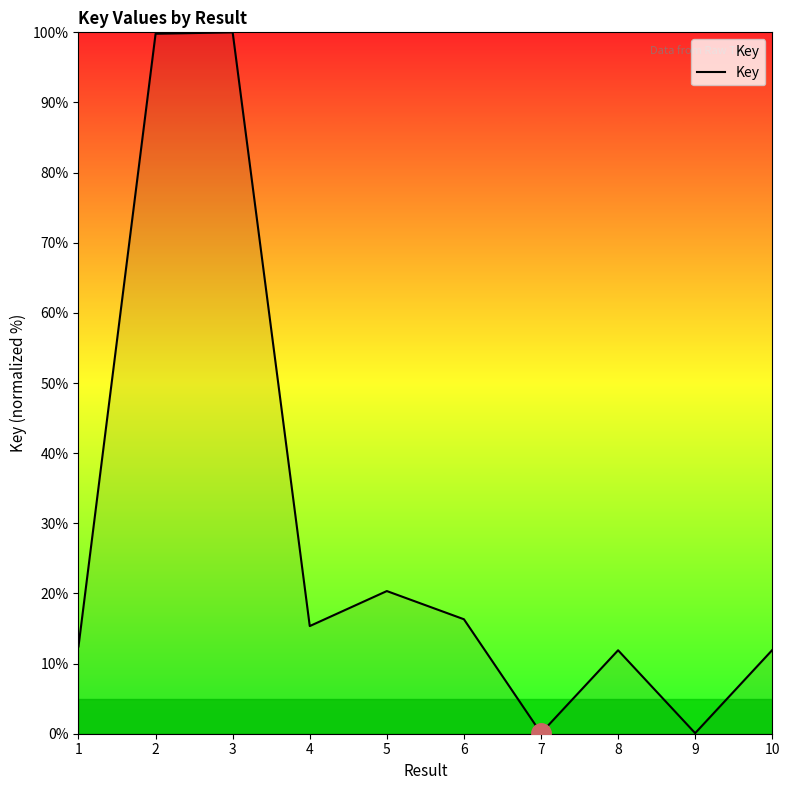

Does the chart display data point markers on the line(s)?

No